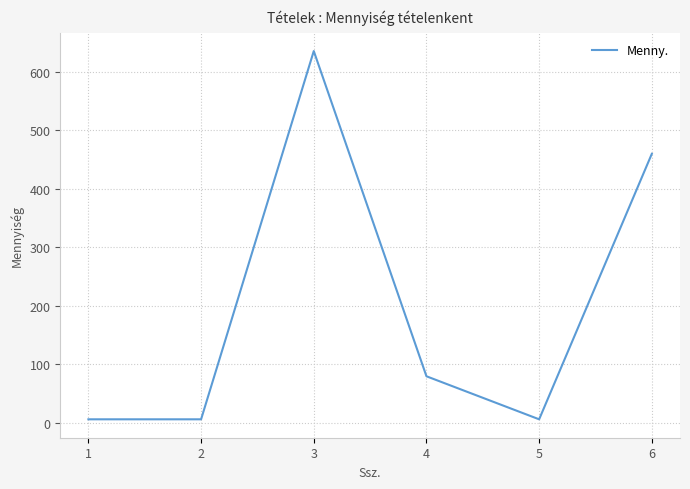

What is the greatest value displayed?

635.0